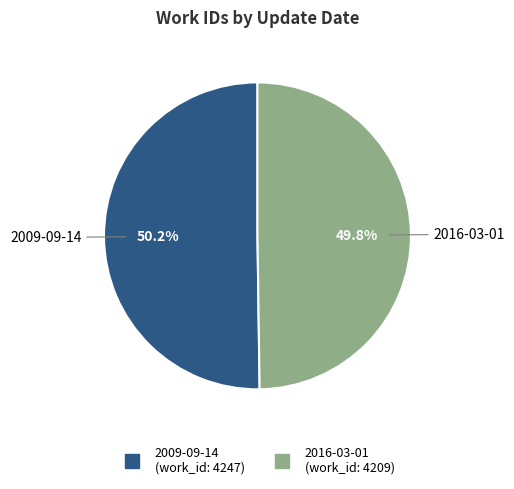

To the nearest percent, what portion does 2016-03-01 represent?

50%